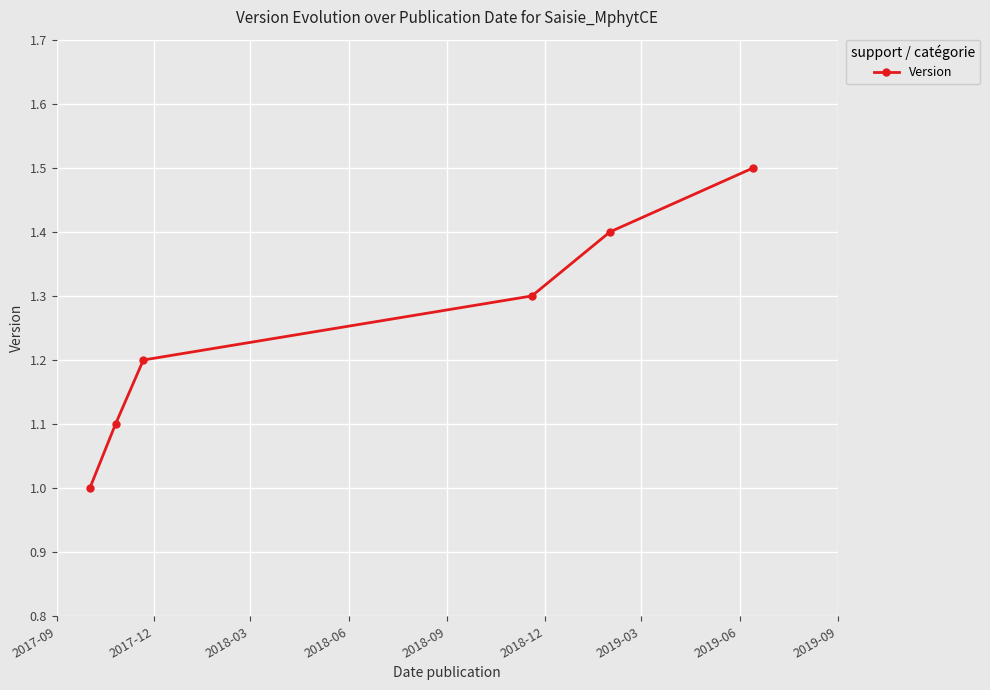

What is the value of the 2nd point from the left?

1.1